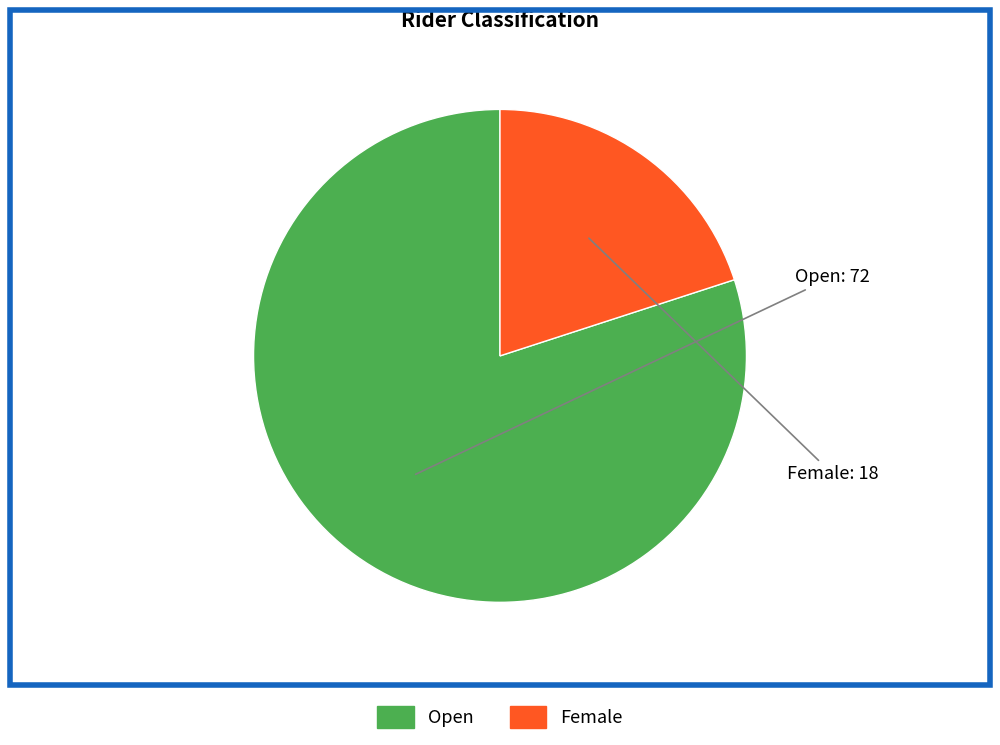

What is the largest slice in the pie chart?

Open